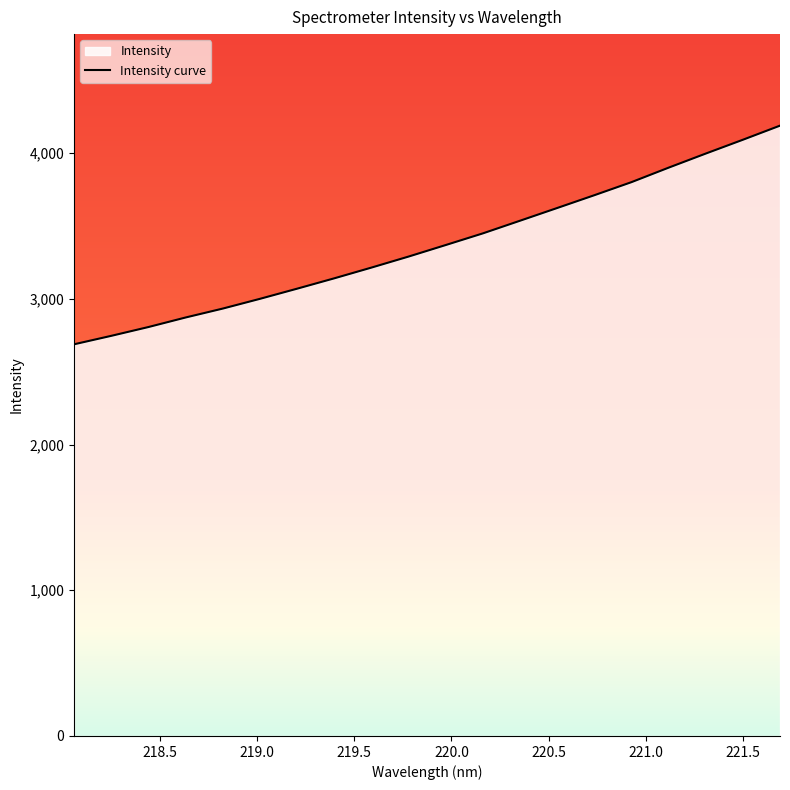

What is the difference between the maximum and minimum values?

1500.1